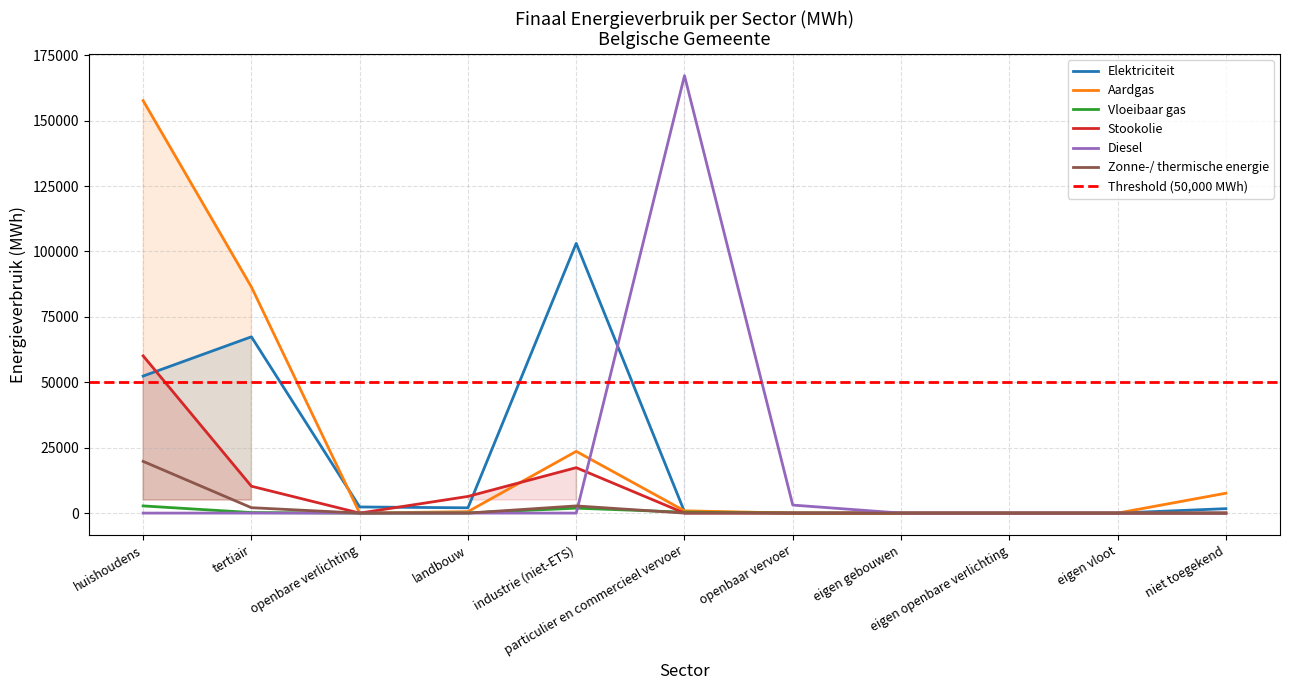

At which category does Aardgas reach its first local valley?

openbare verlichting